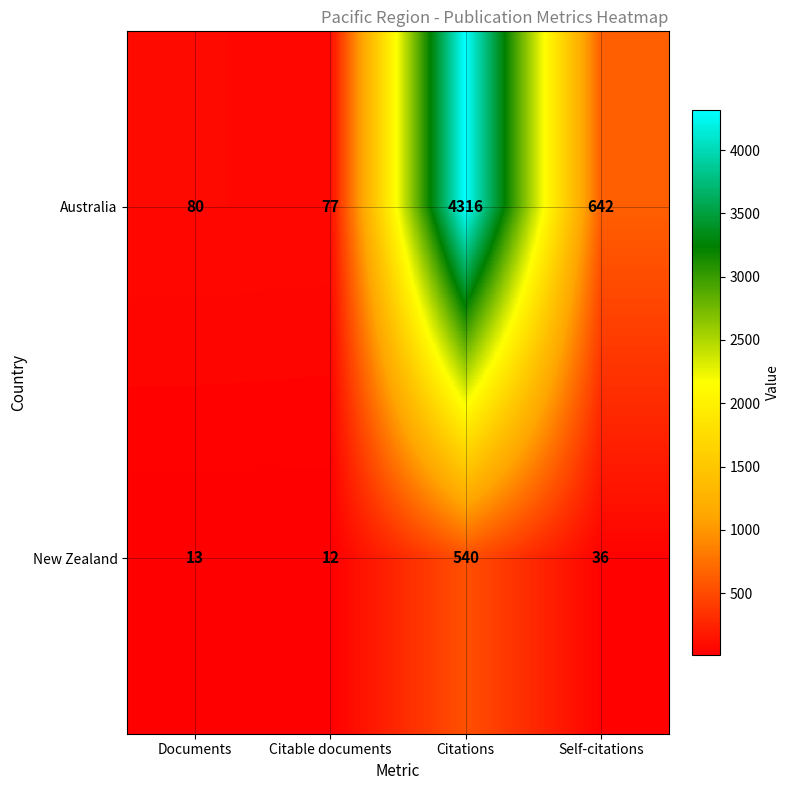

At which label is Australia closest to 2196?

Self-citations